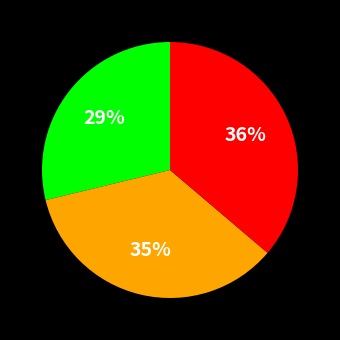

To the nearest percent, what is the difference between the largest and smallest slice percentages?

7%